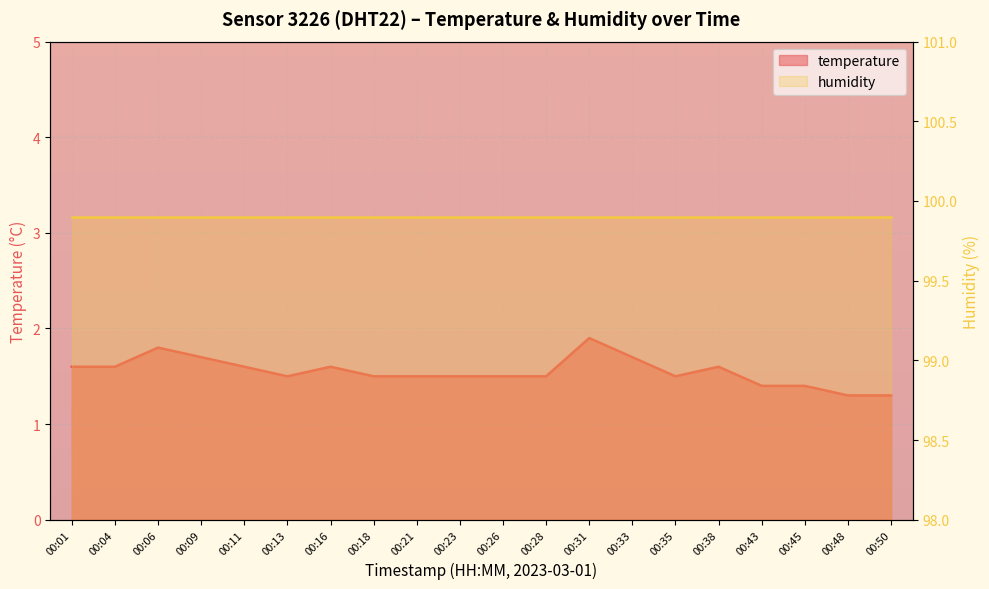

What is the greatest value displayed?

1.9